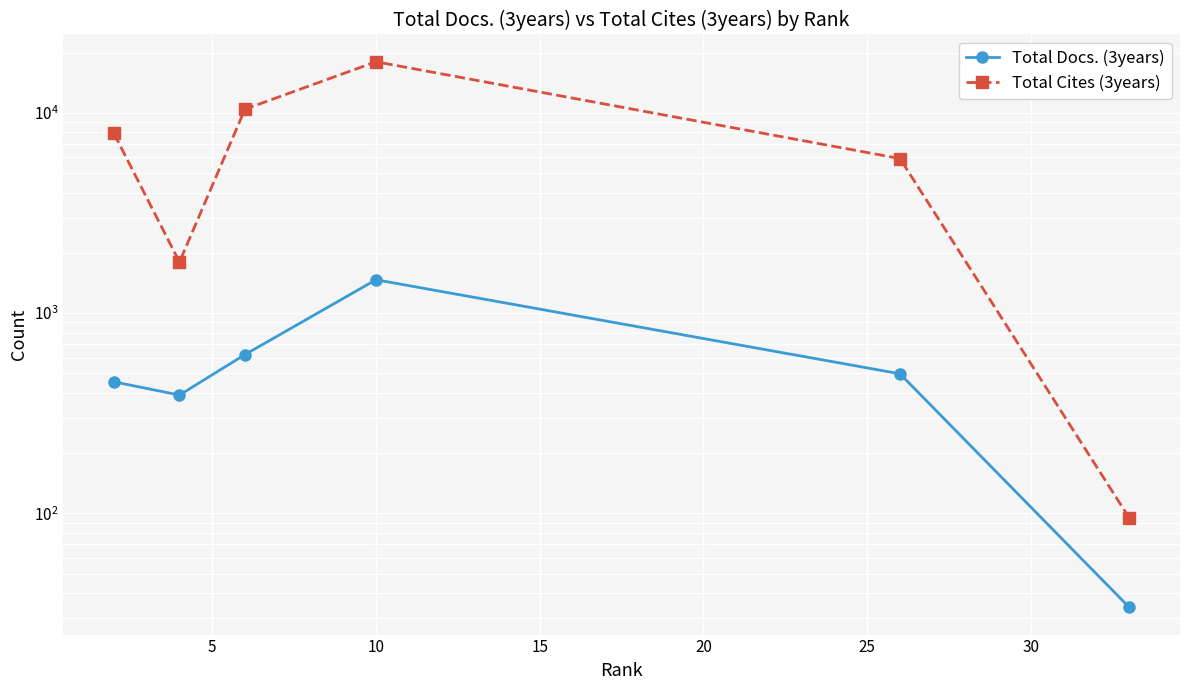

Read the Total Cites (3years) value at 10, to the nearest 10.

17980